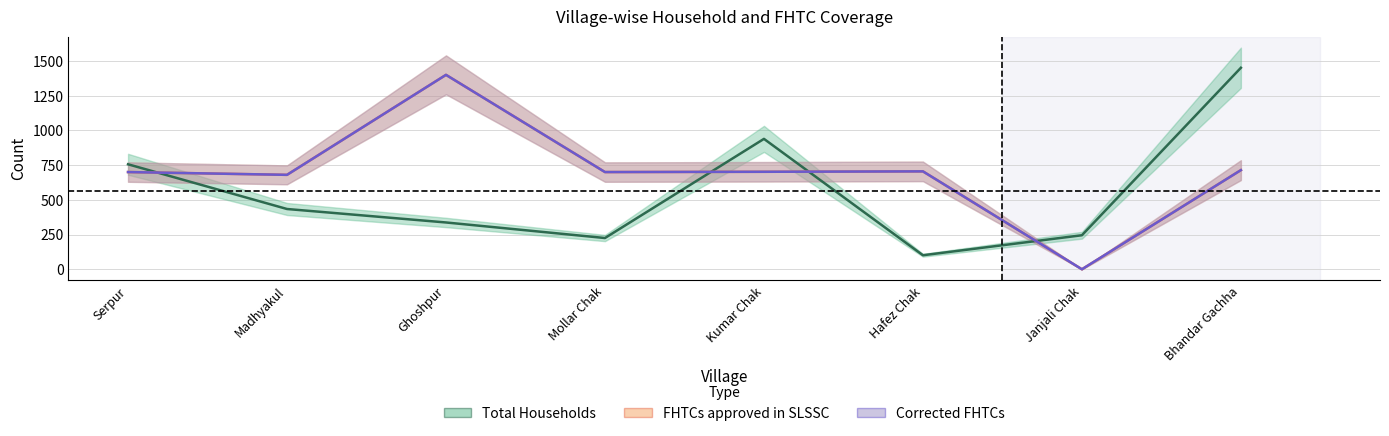

What is the highest value of the FHTCs approved in SLSSC series?

1400